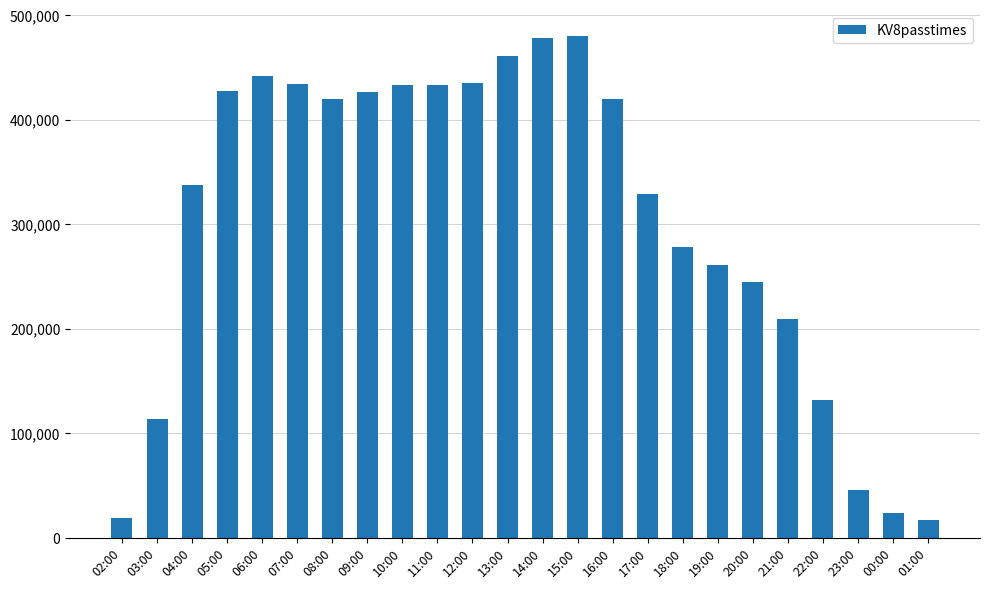

At which label does the data first exceed 419342?

05:00